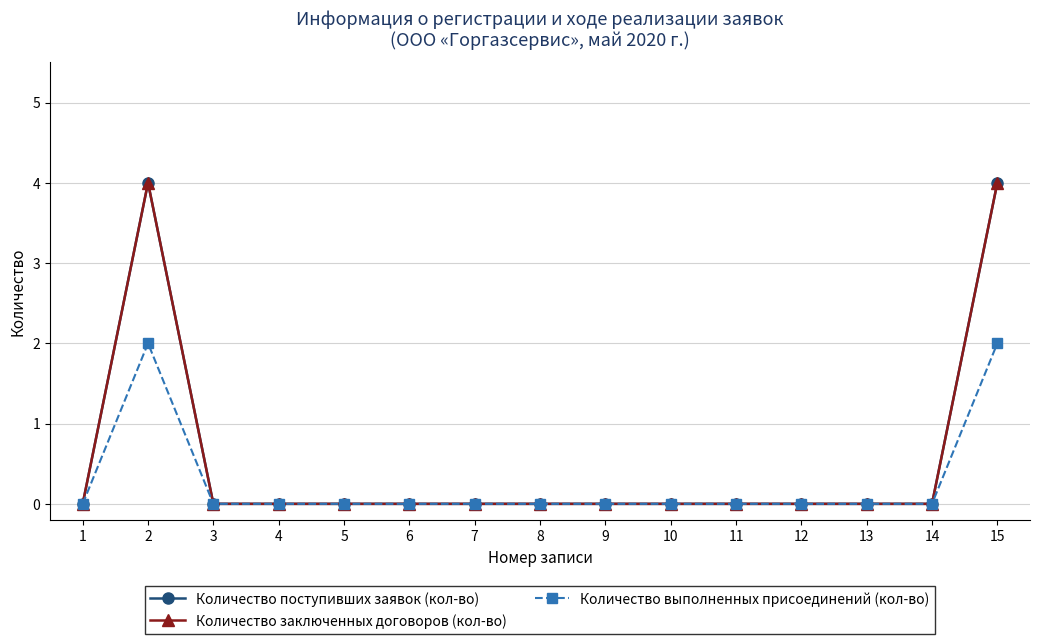

True or false: Количество заключенных договоров (кол-во) and Количество поступивших заявок (кол-во) intersect in this chart.

False